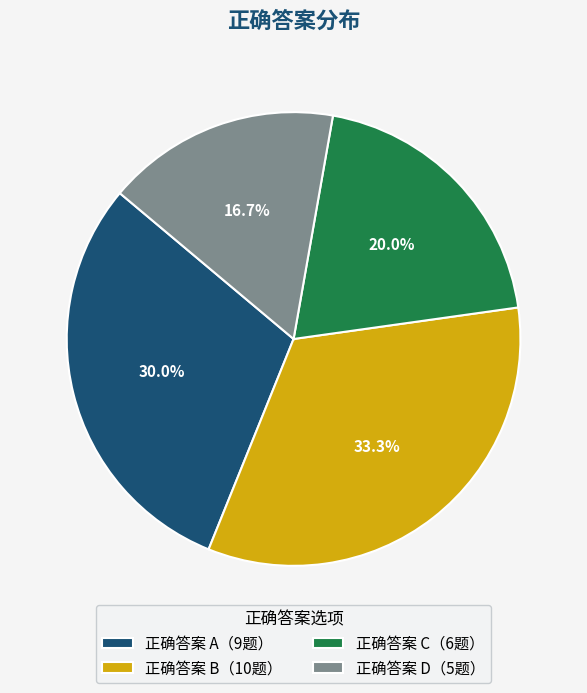

How many segments does this pie chart have?

4